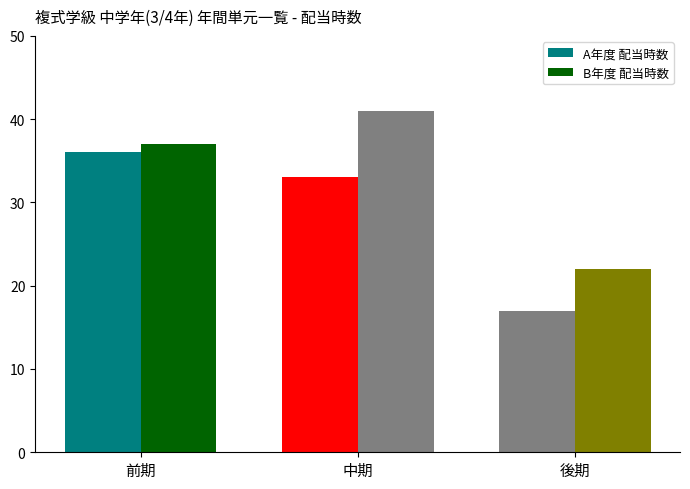

How many values in the B年度 配当時数 series are below 37?

1